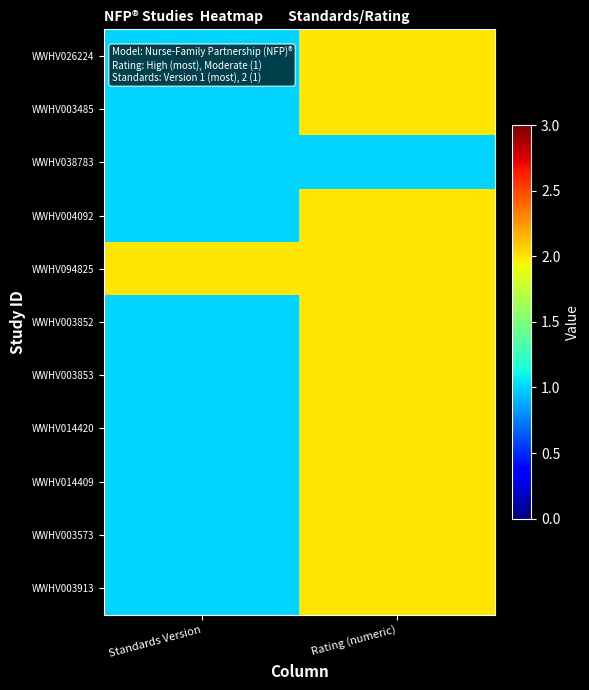

List the series in order of their peak value, lowest first.

WWHV038783, WWHV026224, WWHV003485, WWHV004092, WWHV094825, WWHV003852, WWHV003853, WWHV014420, WWHV014409, WWHV003573, WWHV003913